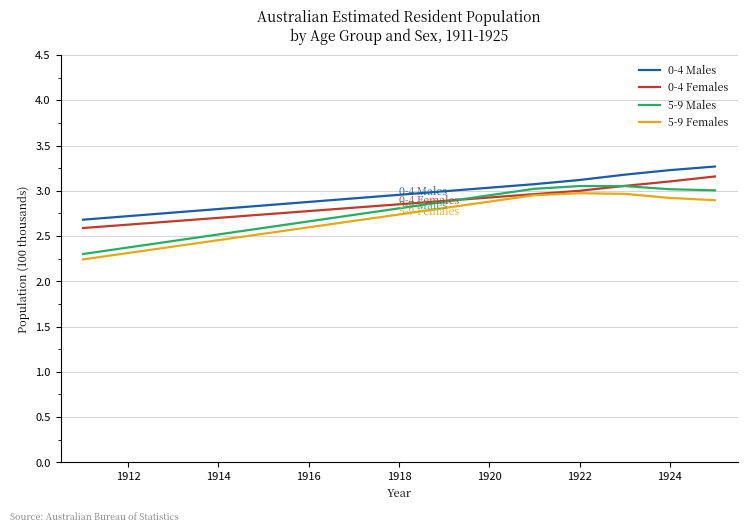

What is the lowest value of the 0-4 Males series?

2.7